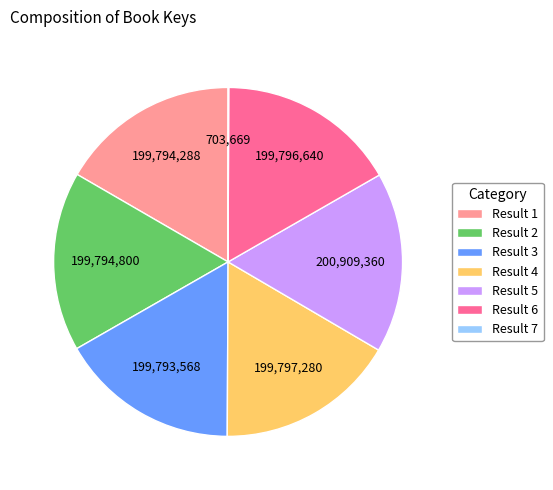

Approximately how many times larger is the value at Result 5 compared to Result 6?

1.0